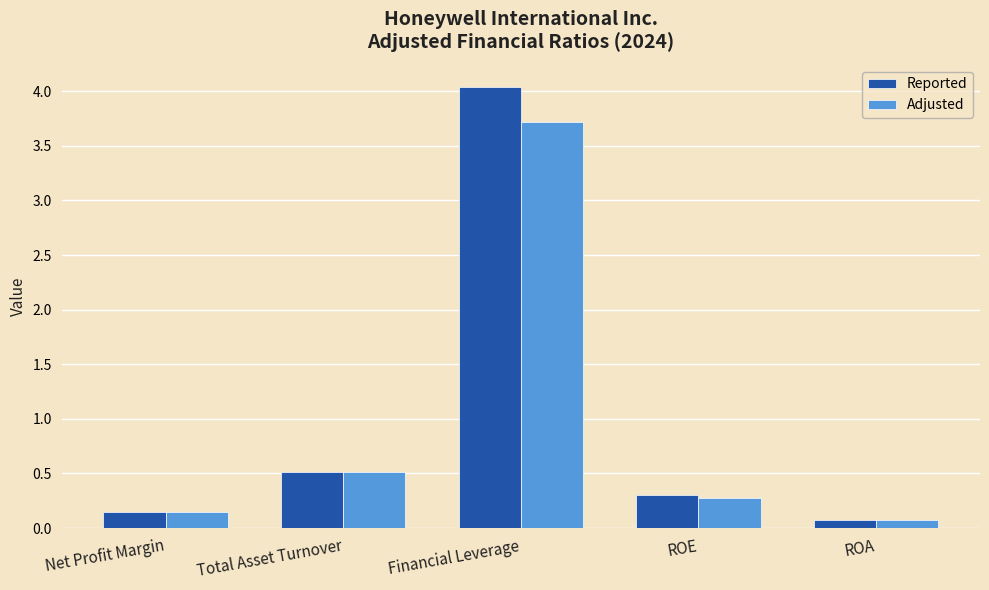

Rank the categories by Adjusted value from lowest to highest.

ROA, Net Profit Margin, ROE, Total Asset Turnover, Financial Leverage